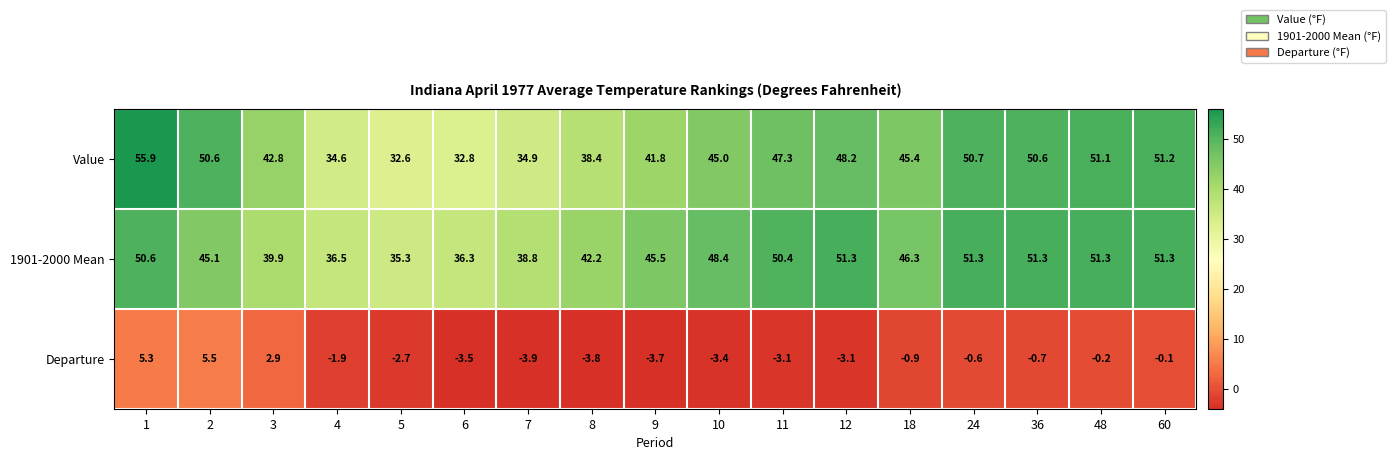

Is it true that Departure equals 9.8 at 2?

False